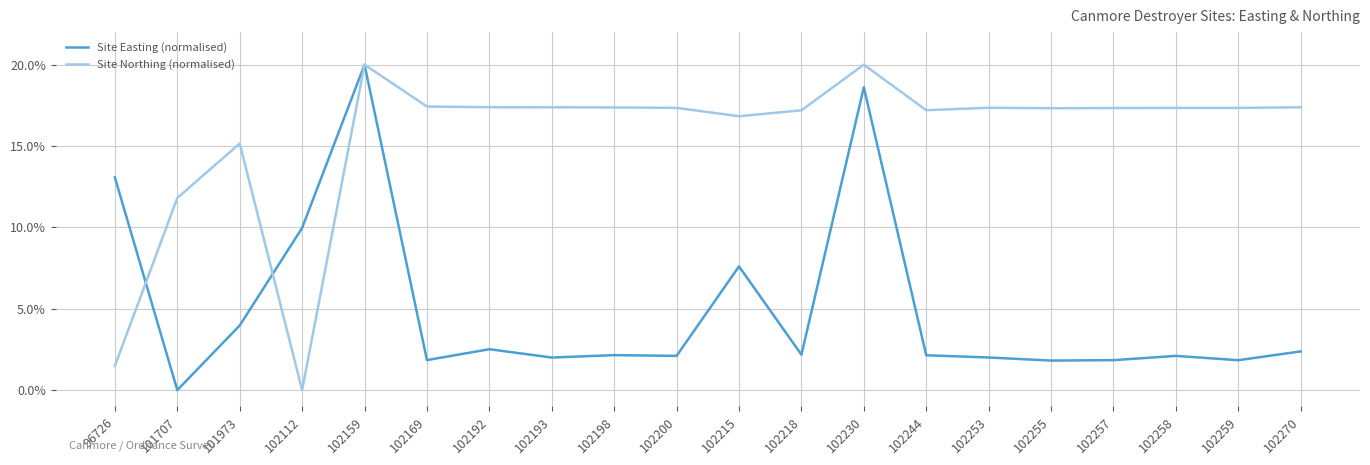

Rank the series at 102244 from highest to lowest value.

Site Northing (normalised), Site Easting (normalised)